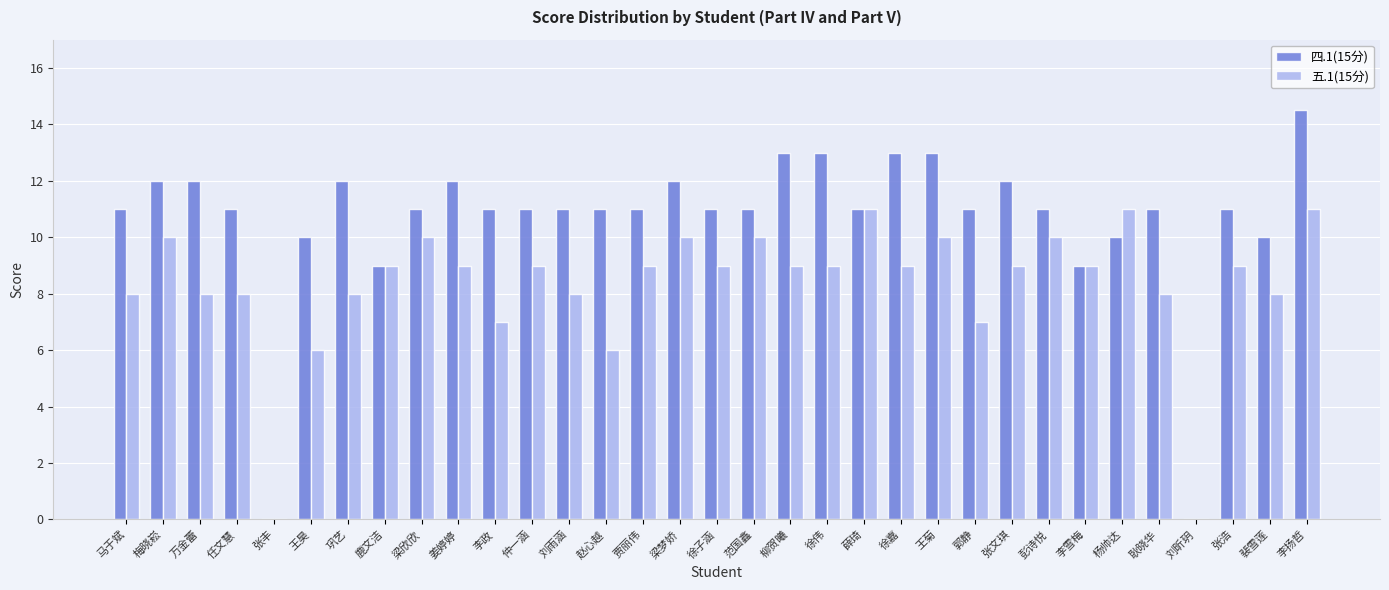

Reading left to right, list all the values displayed in this chart.

四.1(15分): 马于斌=11.0	梅晓崧=12.0	万金蕾=12.0	任文慧=11.0	张丰=0.0	王昊=10.0	巩艺=12.0	鹿文洁=9.0	梁欣欣=11.0	姜婷婷=12.0	李政=11.0	仲一涵=11.0	刘雨涵=11.0	赵心越=11.0	贾丽伟=11.0	梁梦娇=12.0	徐子涵=11.0	范国鑫=11.0	柳贺曦=13.0	徐伟=13.0	薛琦=11.0	徐嘉=13.0	王菊=13.0	郭静=11.0	张文琪=12.0	彭诗悦=11.0	李雪梅=9.0	杨帅达=10.0	耿晓华=11.0	刘昕玥=0.0	张浩=11.0	裴雪莲=10.0	李扬哲=14.5
五.1(15分): 马于斌=8.0	梅晓崧=10.0	万金蕾=8.0	任文慧=8.0	张丰=0.0	王昊=6.0	巩艺=8.0	鹿文洁=9.0	梁欣欣=10.0	姜婷婷=9.0	李政=7.0	仲一涵=9.0	刘雨涵=8.0	赵心越=6.0	贾丽伟=9.0	梁梦娇=10.0	徐子涵=9.0	范国鑫=10.0	柳贺曦=9.0	徐伟=9.0	薛琦=11.0	徐嘉=9.0	王菊=10.0	郭静=7.0	张文琪=9.0	彭诗悦=10.0	李雪梅=9.0	杨帅达=11.0	耿晓华=8.0	刘昕玥=0.0	张浩=9.0	裴雪莲=8.0	李扬哲=11.0